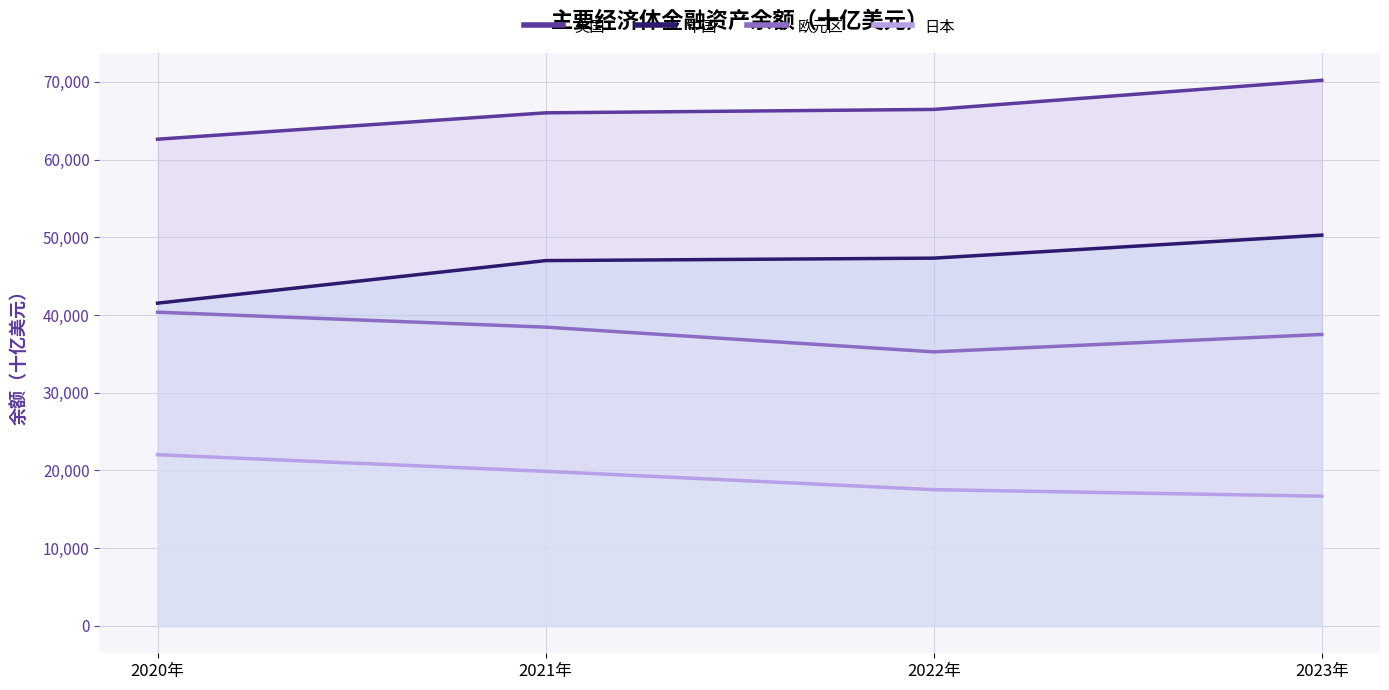

True or false: 欧元区 has a value of 40360 at 2020年.

True